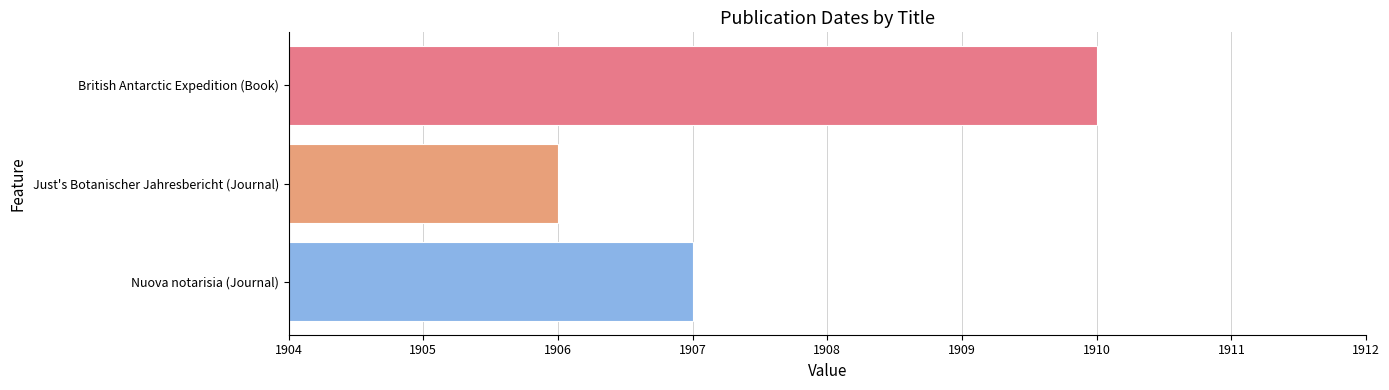

Which category has the lowest value across all series?

Just's Botanischer Jahresbericht (Journal)